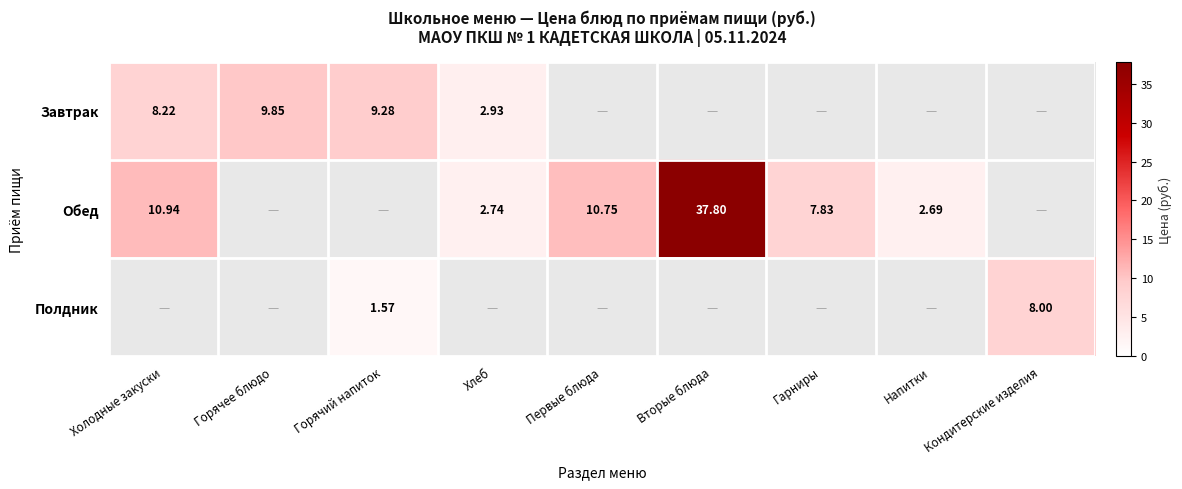

Where is Завтрак nearest to the value 6?

Холодные закуски